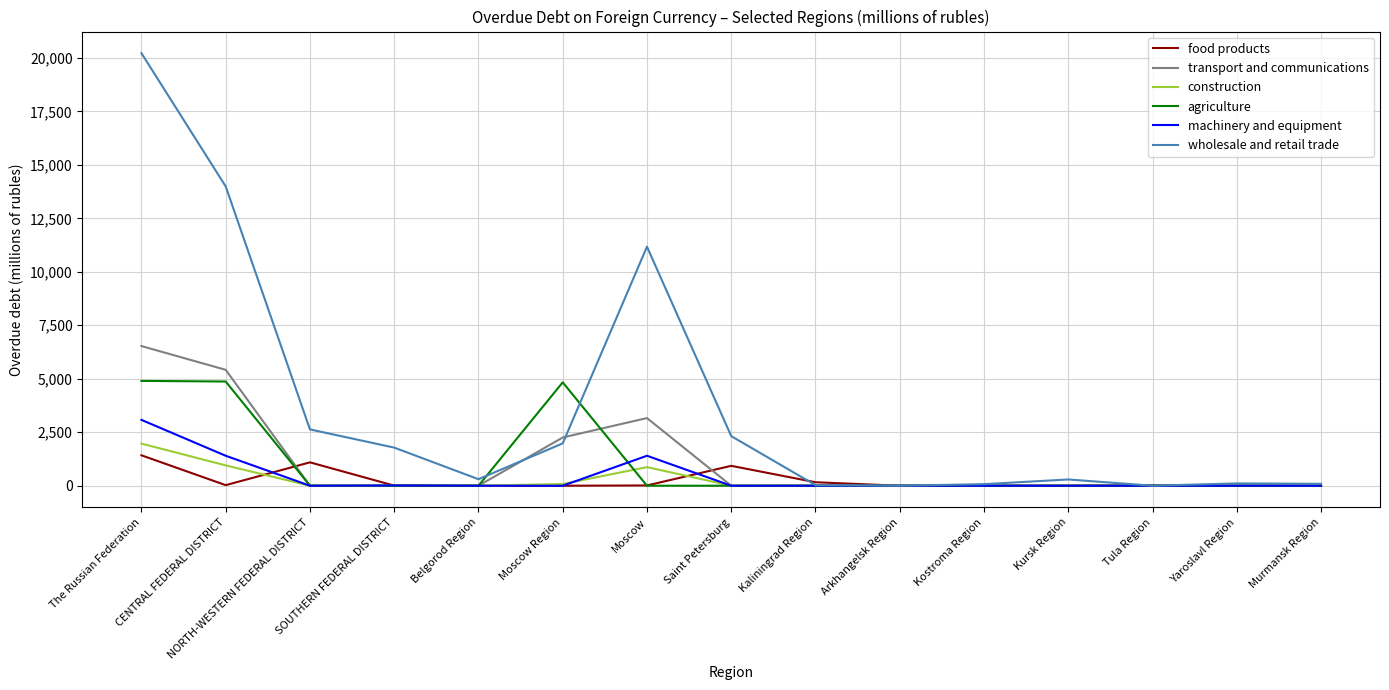

What is the average value of the wholesale and retail trade series?

3666